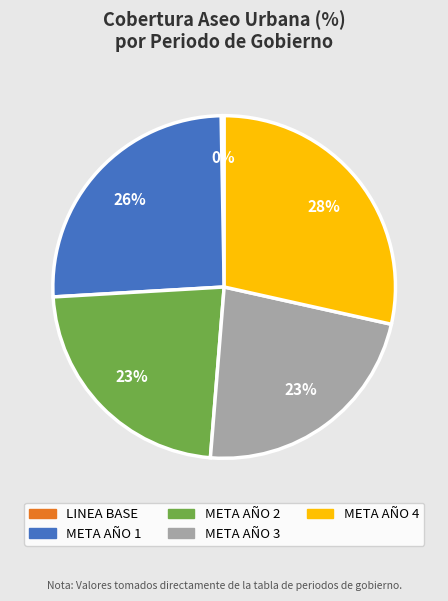

Between META AÑO 3 and META AÑO 1, which is larger?

META AÑO 1